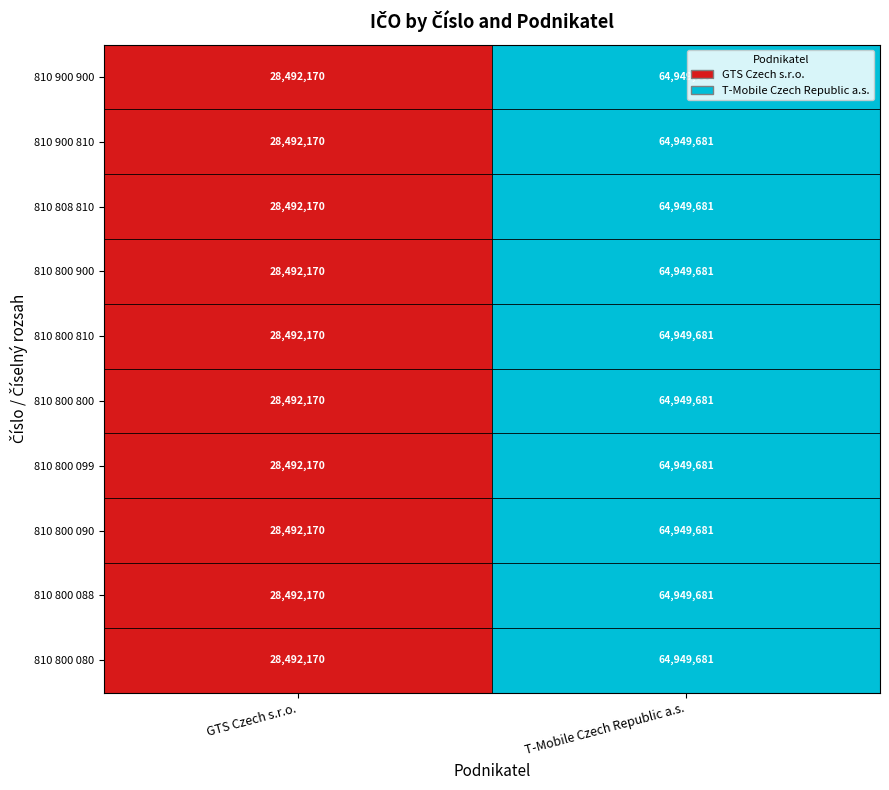

How many data points in 810 800 080 are less than 64949681?

1